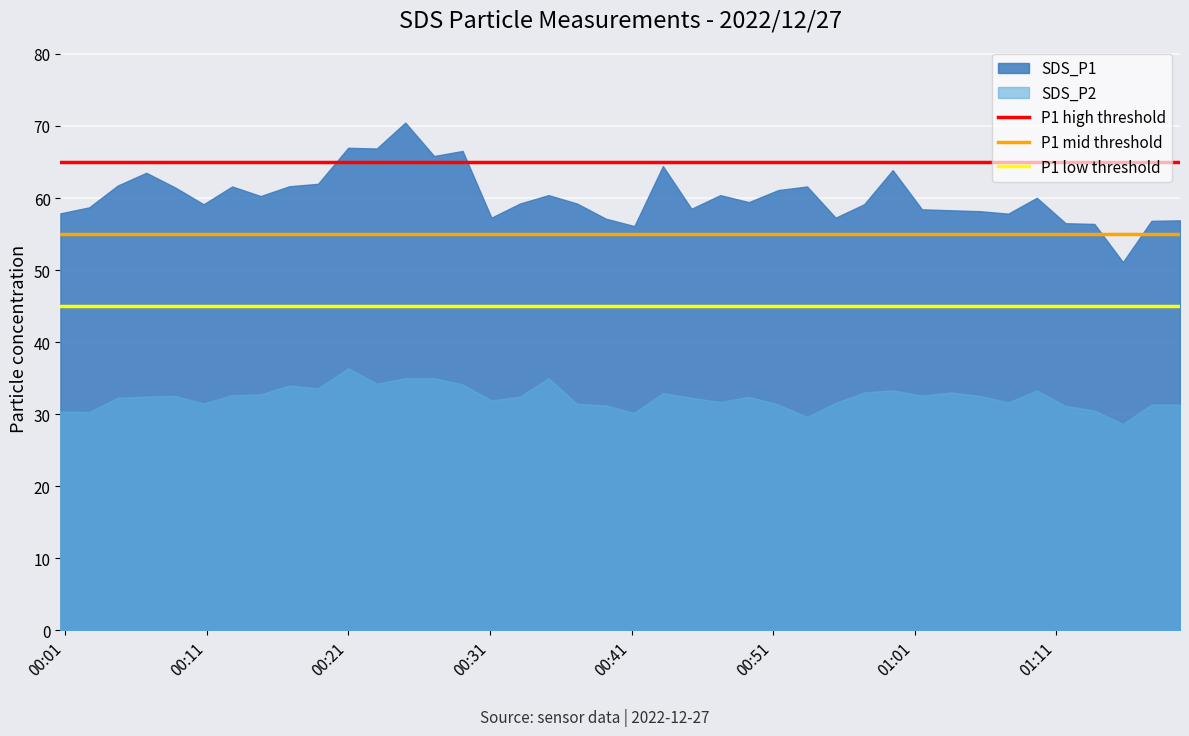

What is the value of the P1 mid threshold point at the 1st from the left?

55